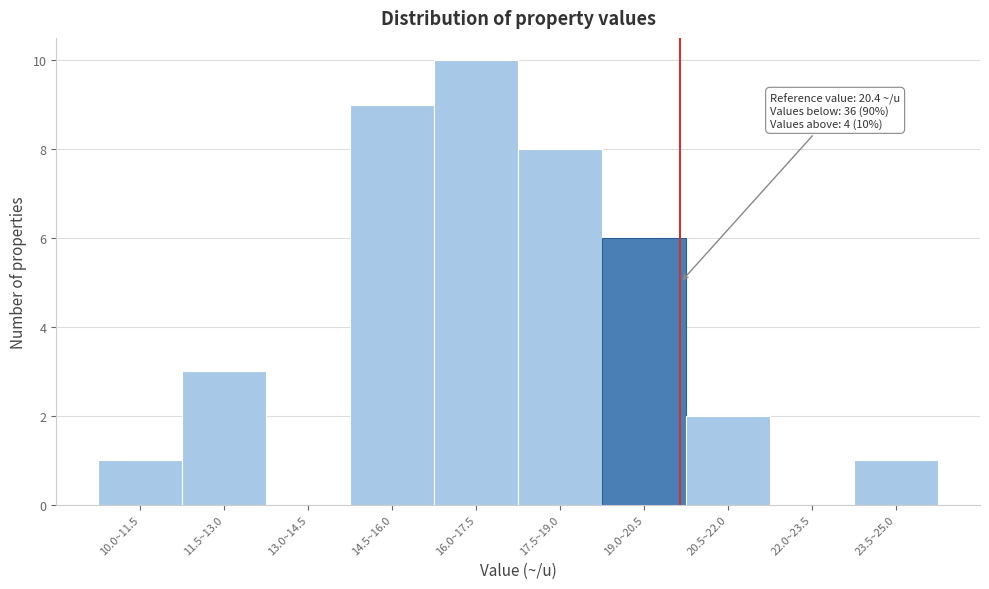

Reading right to left, extract all data points from this chart.

23.5~25.0=1	22.0~23.5=0	20.5~22.0=2	19.0~20.5=6	17.5~19.0=8	16.0~17.5=10	14.5~16.0=9	13.0~14.5=0	11.5~13.0=3	10.0~11.5=1